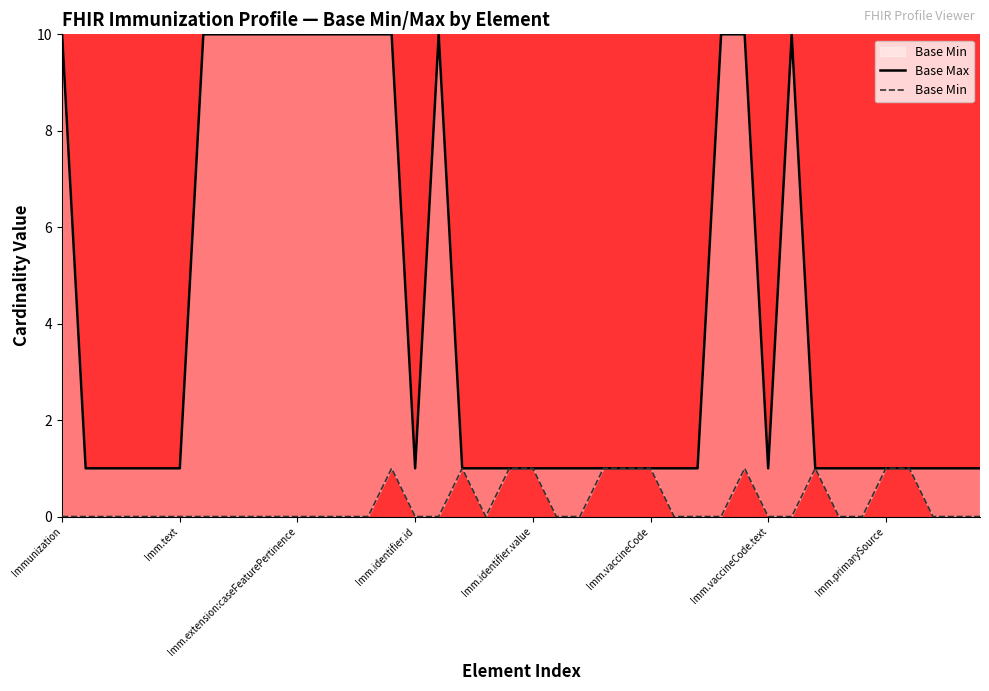

Reading left to right, extract all data points from this chart.

Base Max: 10	1	1	1	1	1	10	10	10	10	10	10	10	10	10	1	10	1	1	1	1	1	1	1	1	1	1	1	10	10	1	10	1	1	1	1	1	1	1	1
Base Min: 0	0	0	0	0	0	0	0	0	0	0	0	0	0	1	0	0	1	0	1	1	0	0	1	1	1	0	0	0	1	0	0	1	0	0	1	1	0	0	0